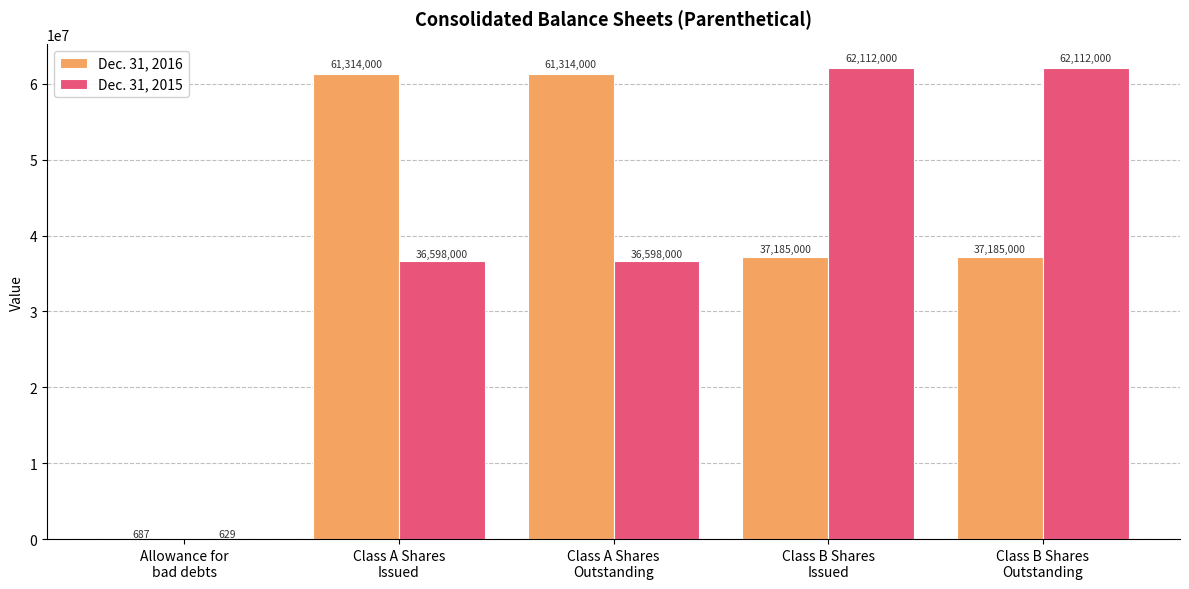

What is the maximum value for Dec. 31, 2015?

62112000